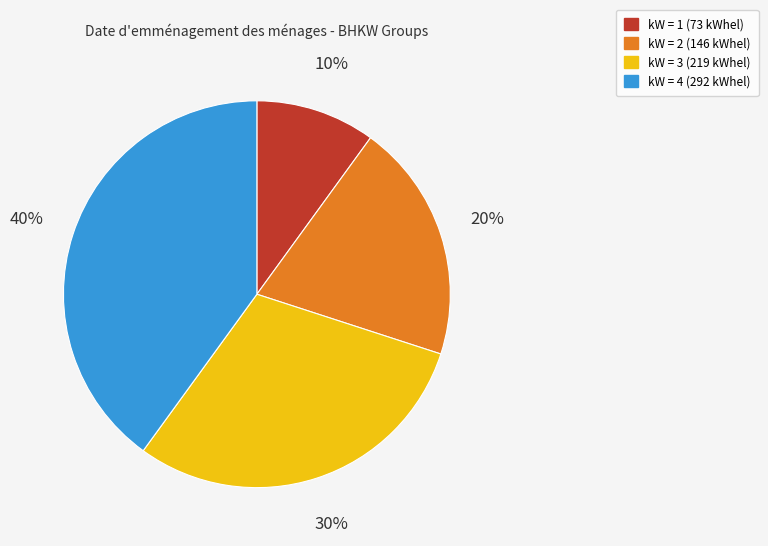

To the nearest percent, what portion does kW = 3 (219 kWhel) represent?

30%